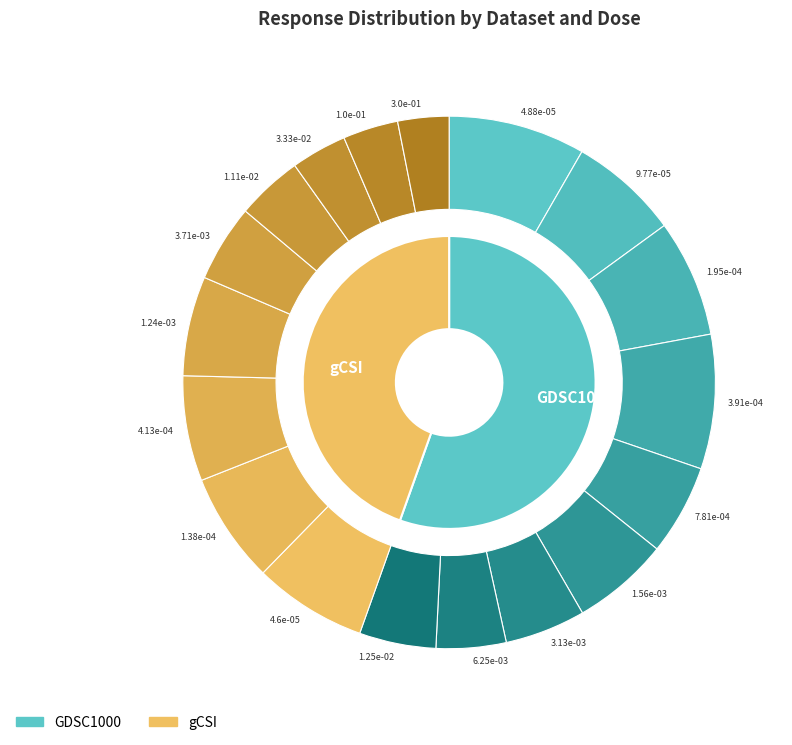

Rank the series by their average value, from lowest to highest.

gCSI, GDSC1000